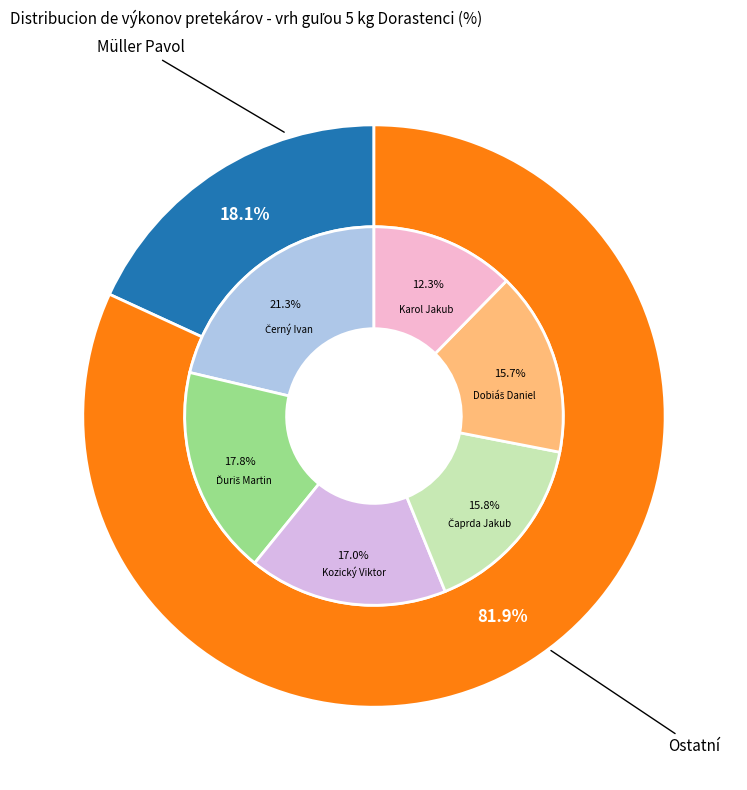

Is Dobiáš Daniel the majority of the pie?

No